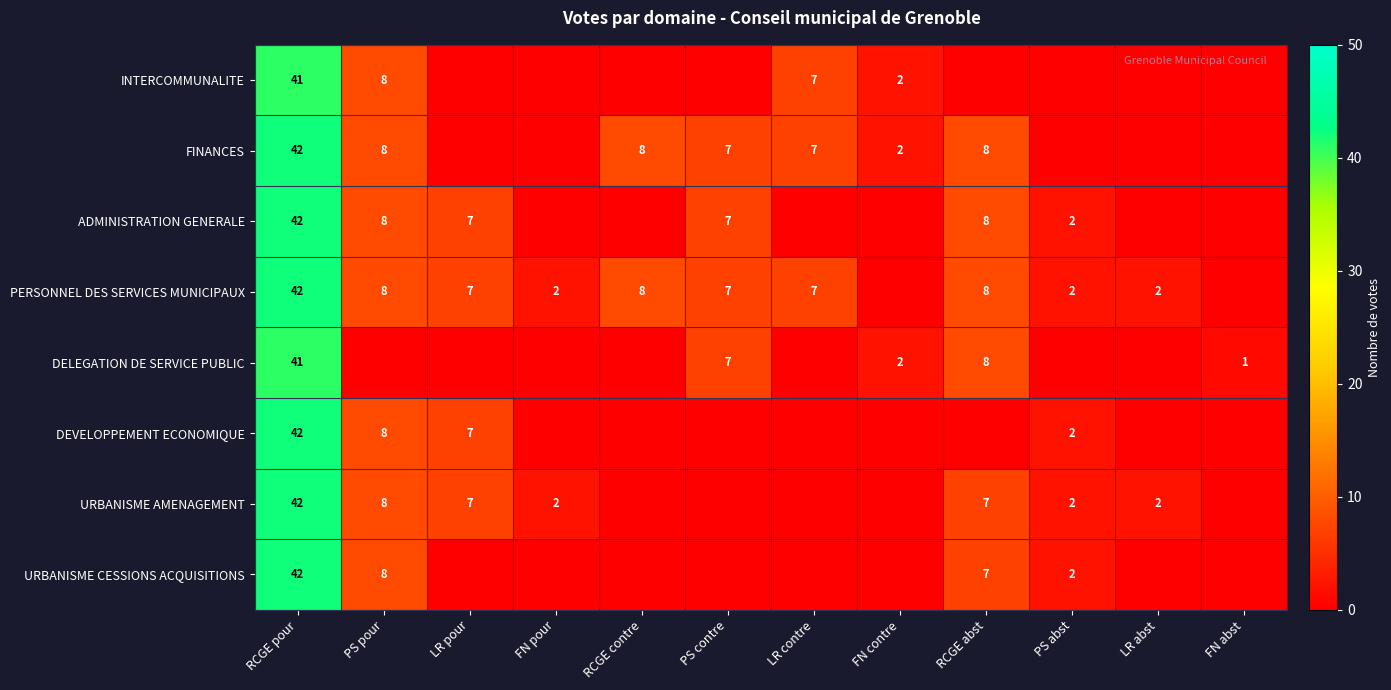

What is the spread (max minus min) of values at PS contre?

7